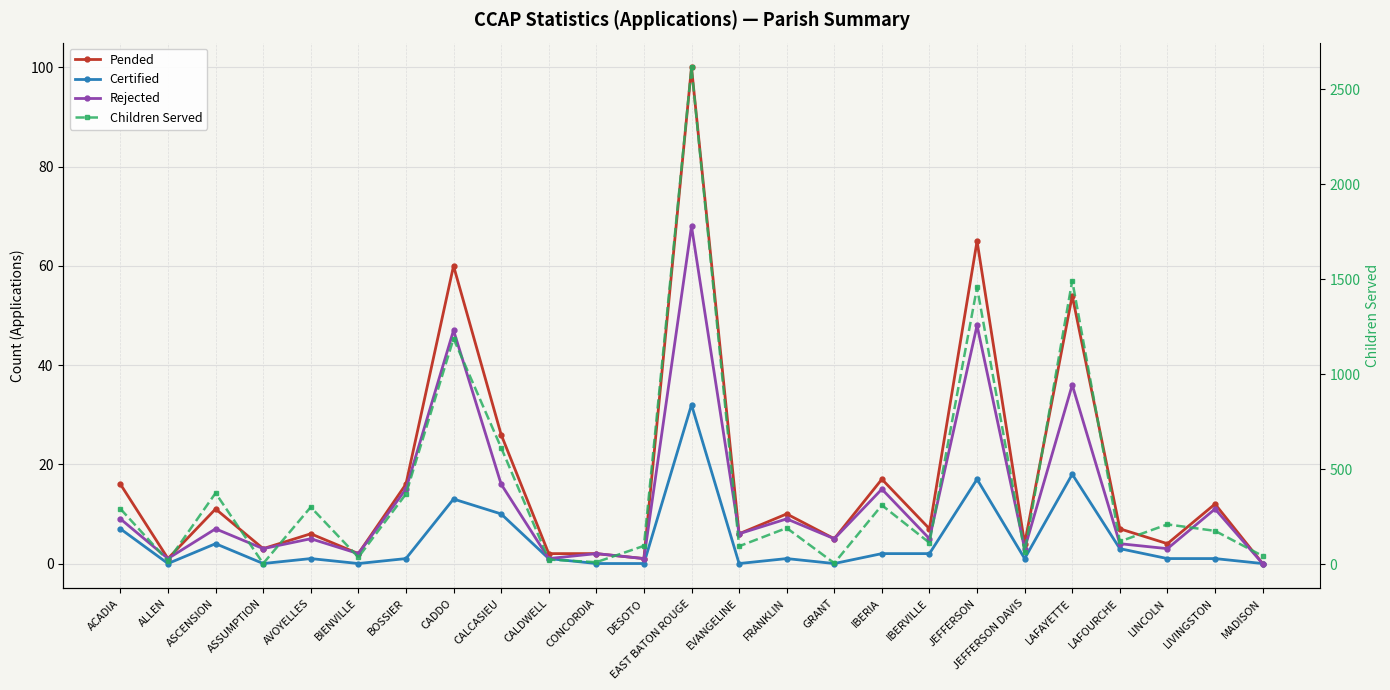

The value of Pended at EVANGELINE is 9. True or false?

False